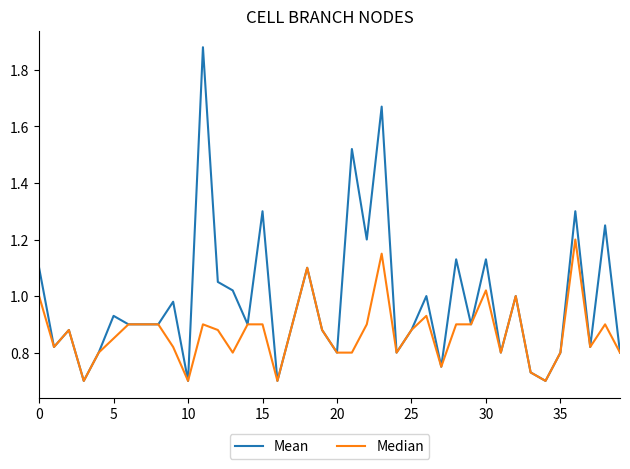

Rank the series by their average value, from lowest to highest.

Median, Mean